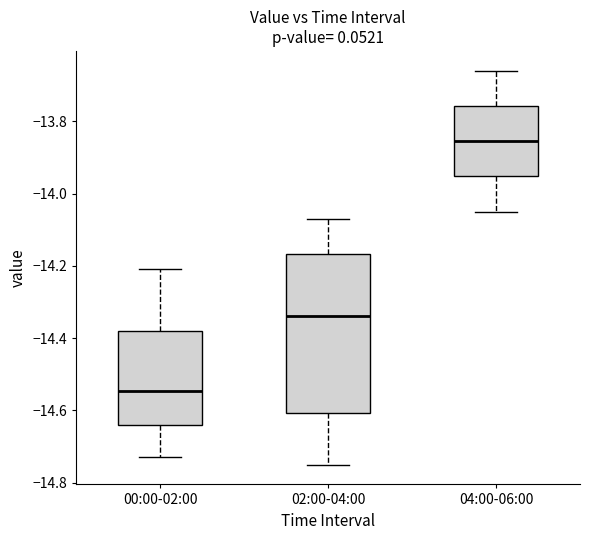

Which box's median line is the highest?

04:00-06:00